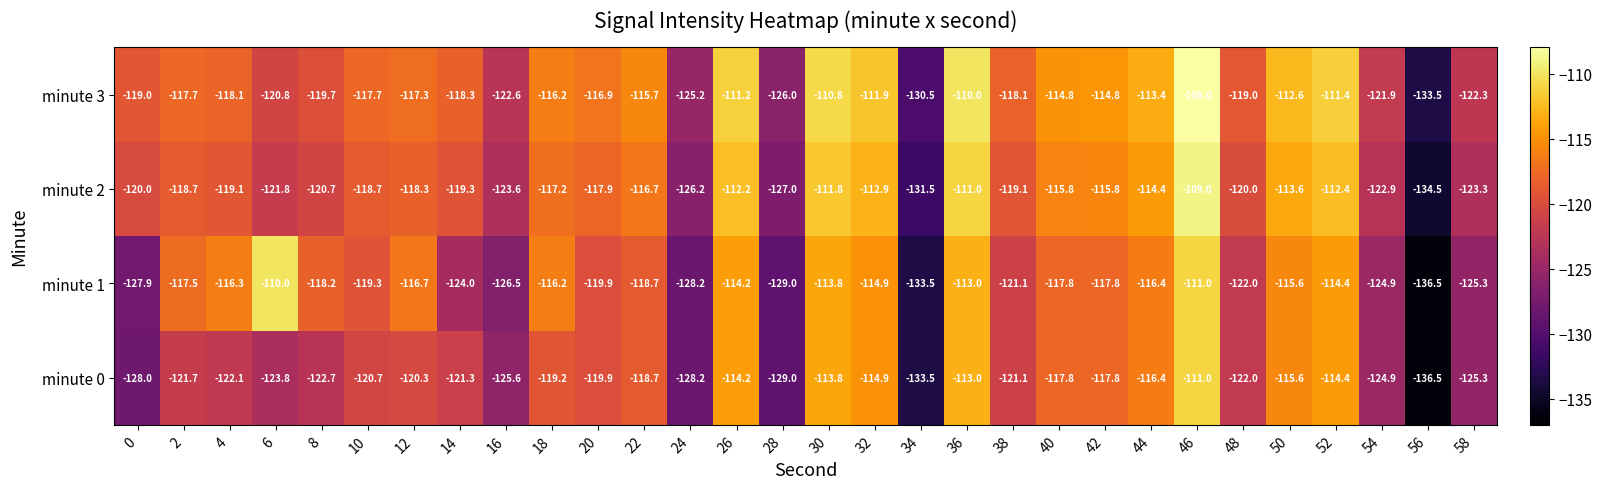

What is the difference between the second highest and second lowest values in the minute 2 series?

20.5